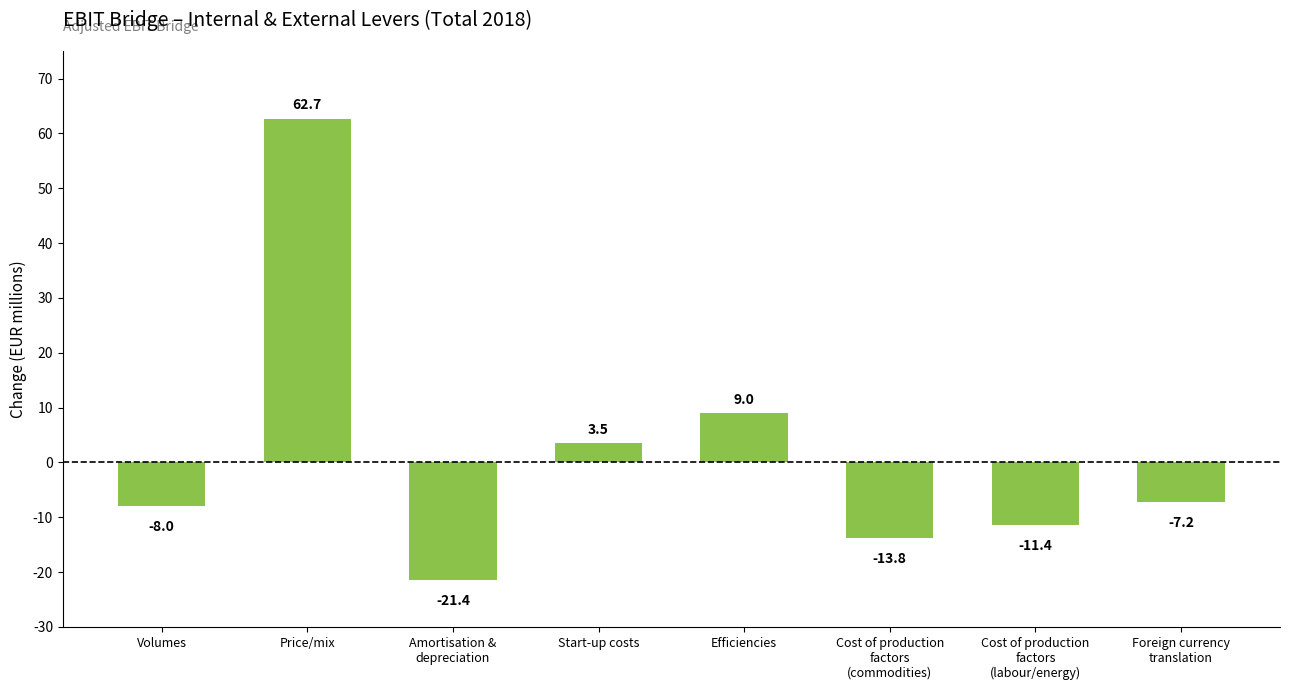

Reading right to left, what are all the values shown in this chart?

-7.2	-11.4	-13.8	9.0	3.5	-21.4	62.7	-8.0